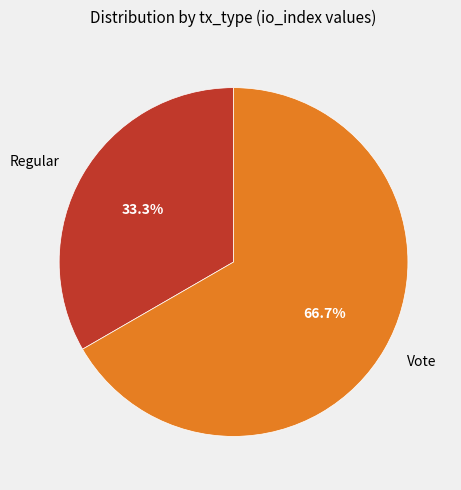

What is the ratio of the value at Vote to the value at Regular?

2.0